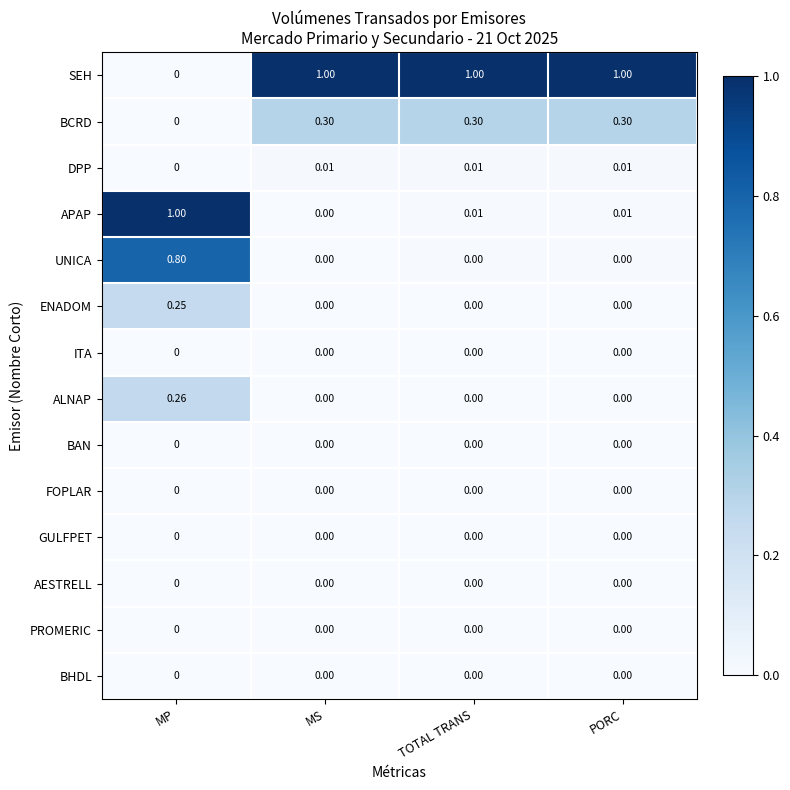

At which label does BCRD reach its minimum?

MP